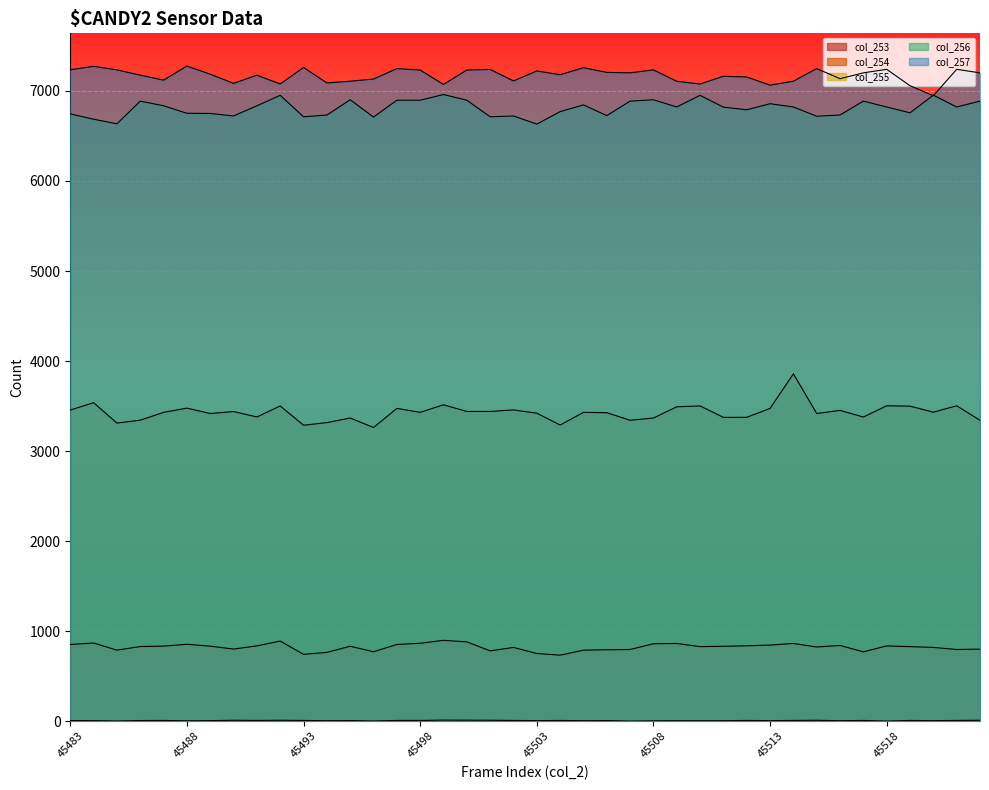

Where does the col_256 series first go above 6822?

45486